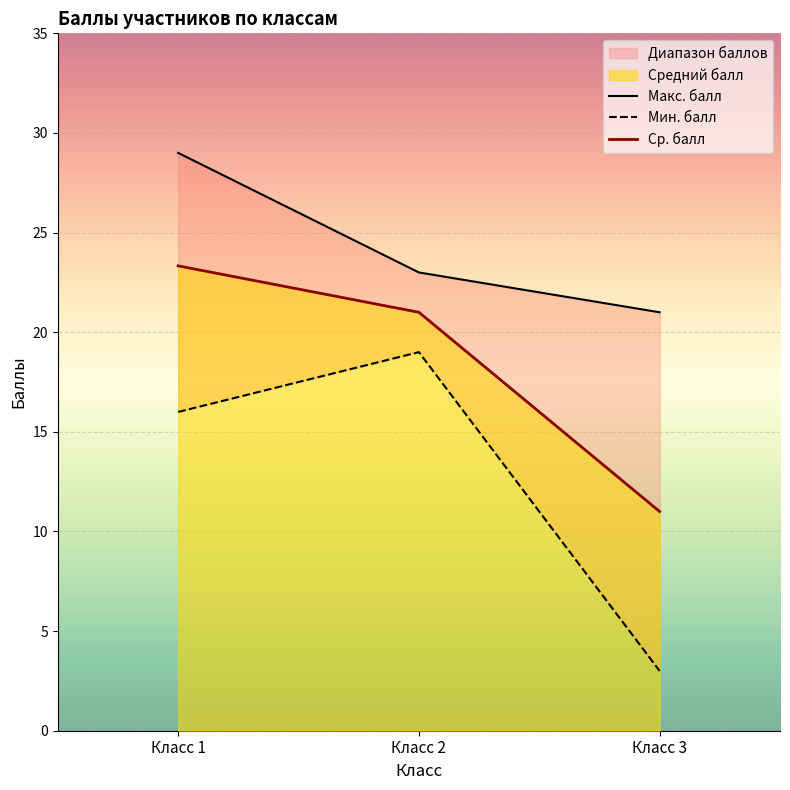

What is the minimum value for Макс. балл?

21.0